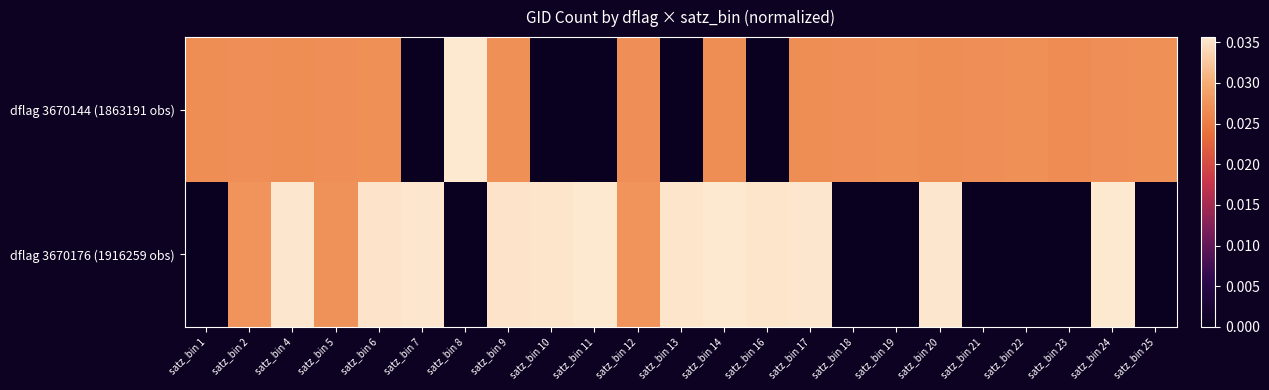

Between satz_bin 12 and satz_bin 25, which is larger?

satz_bin 25